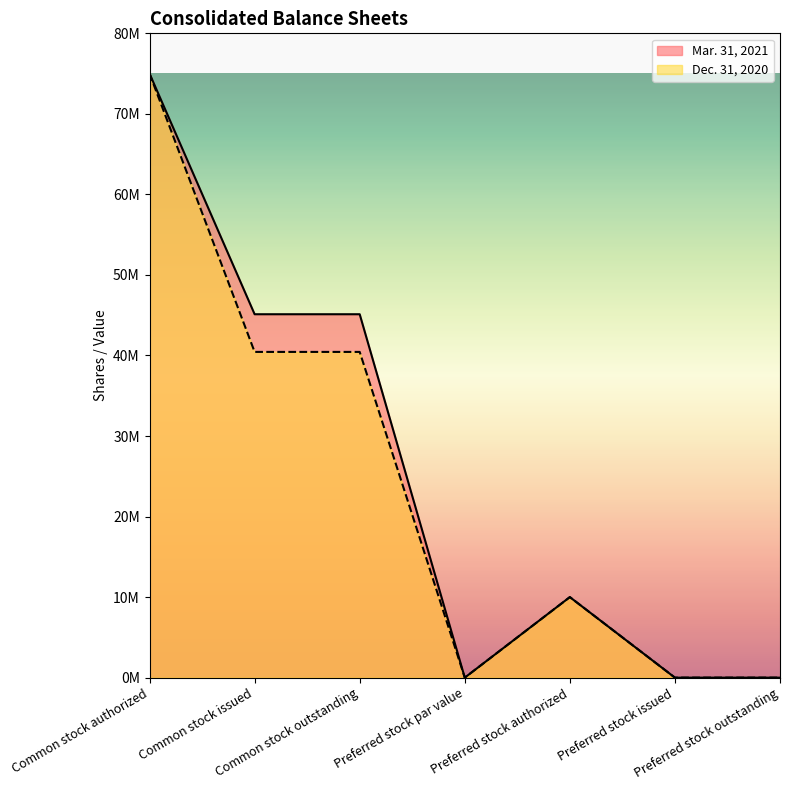

What position from the right is Preferred stock par value?

4